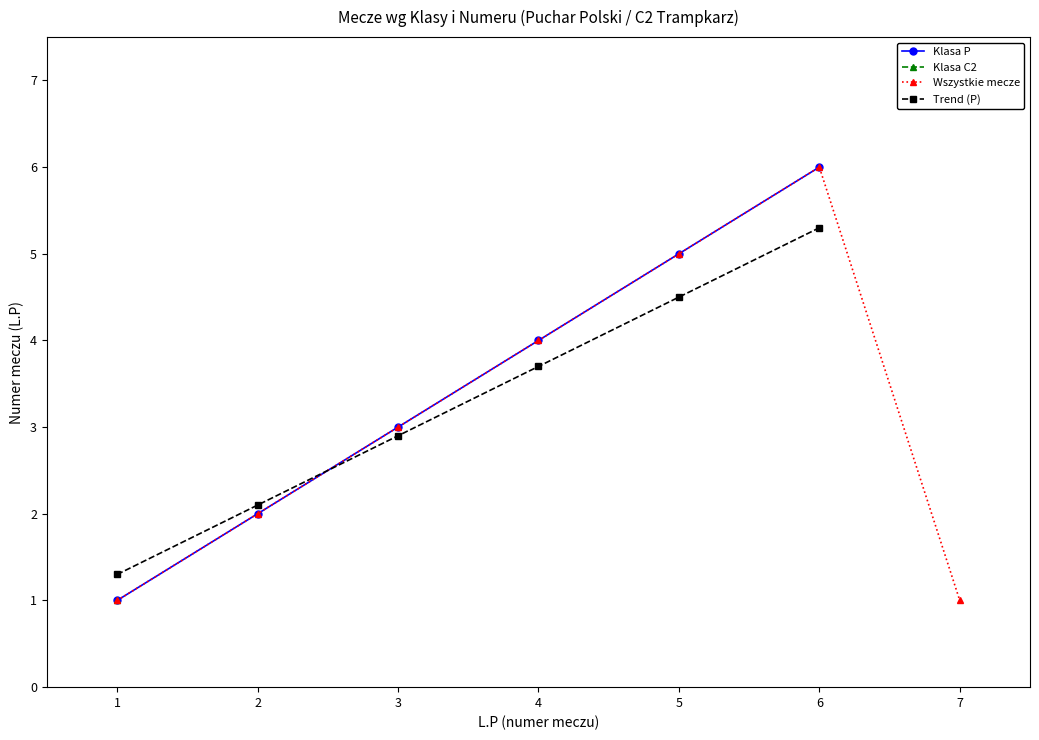

Reading right to left, what are all the values shown in this chart?

6	5	4	3	2	1